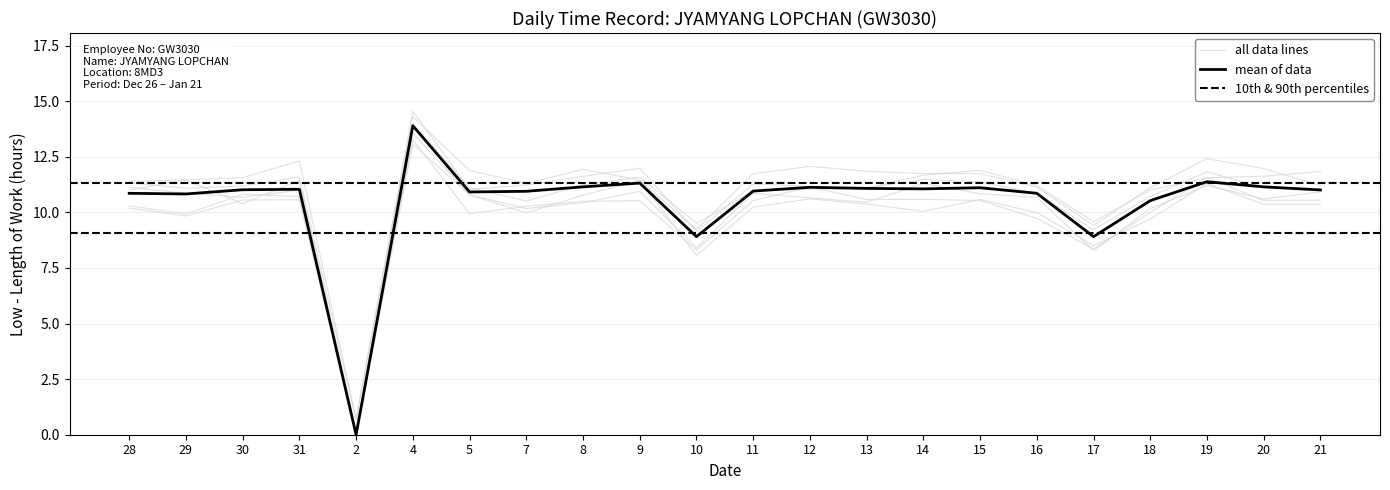

List the labels in order of value, smallest first.

2, 10, 17, 18, 29, 28, 16, 5, 7, 11, 21, 30, 31, 14, 13, 15, 12, 8, 20, 9, 19, 4